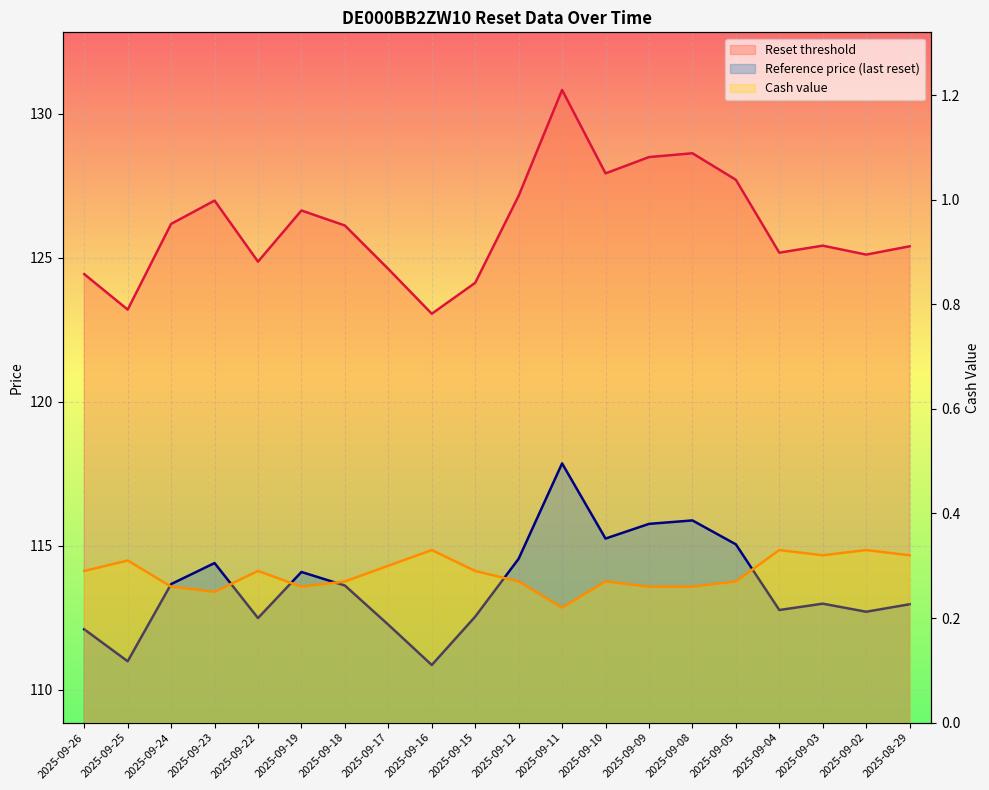

How many interior local valleys (lower than both neighbors) does the data have?

4